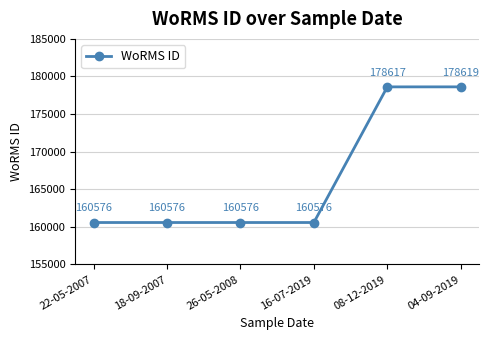

What is the label of the 1st point from the right?

04-09-2019